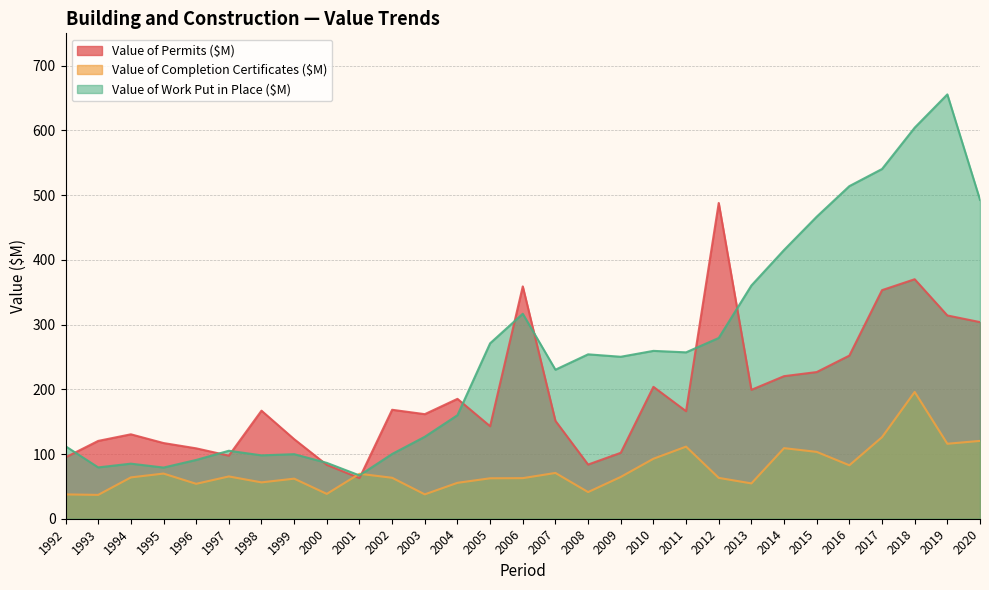

Which series has the largest total across all categories?

Value of Work Put in Place ($M)